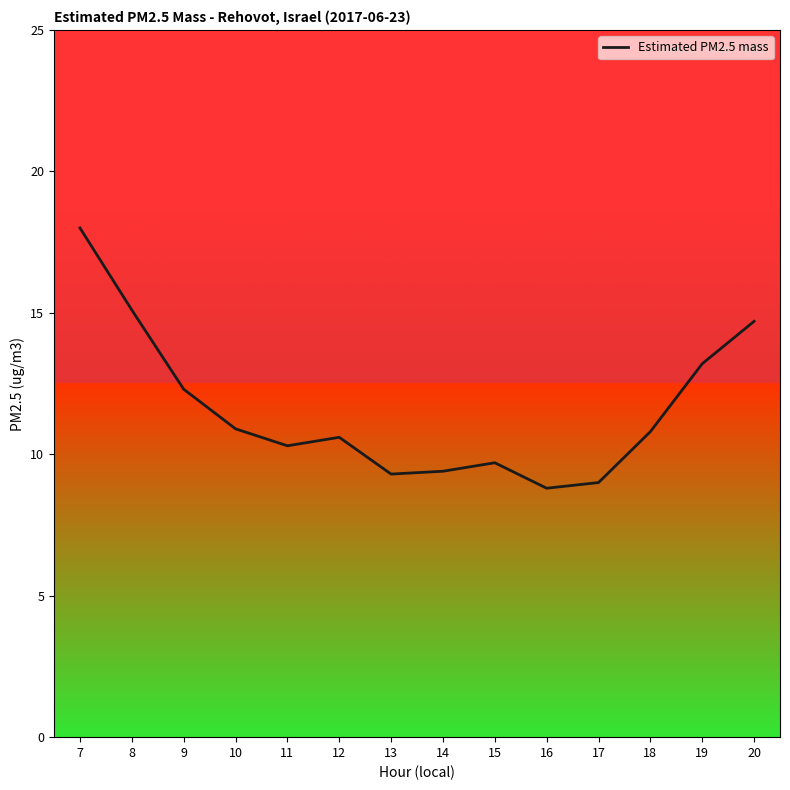

What is the minimum value shown in the chart?

8.8